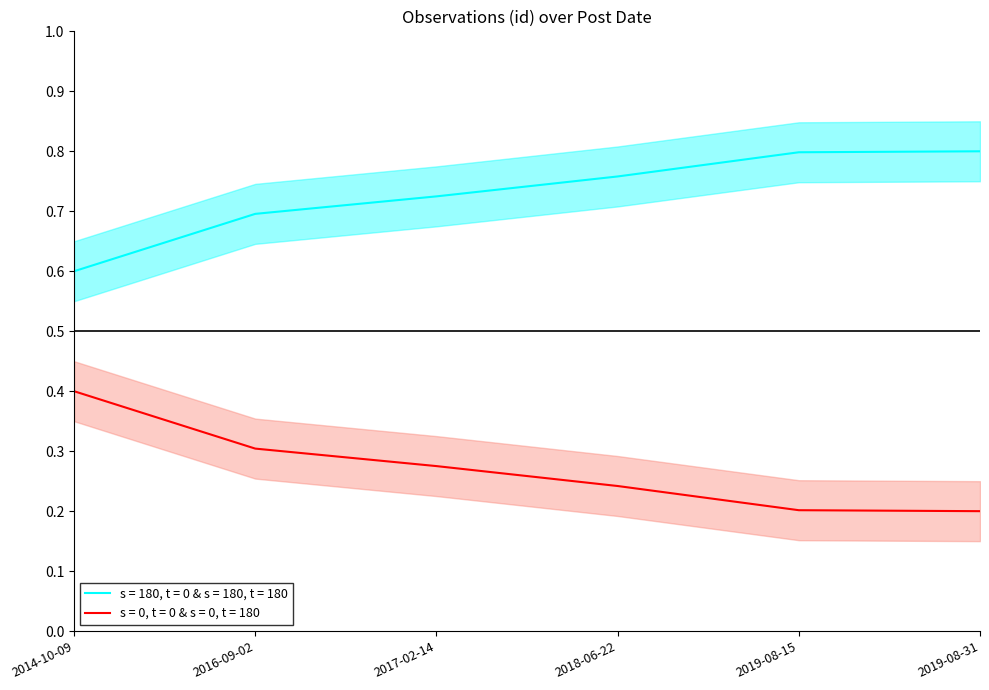

How many lines are shown in the chart?

1